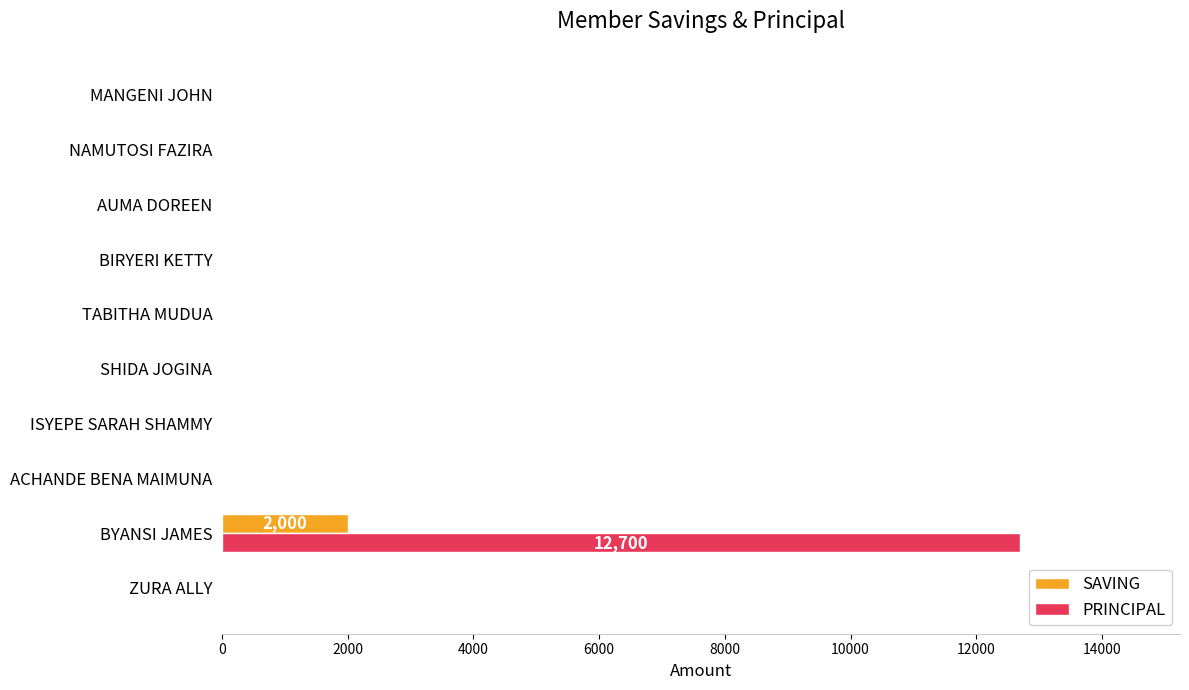

How many values in the SAVING series exceed 0?

1